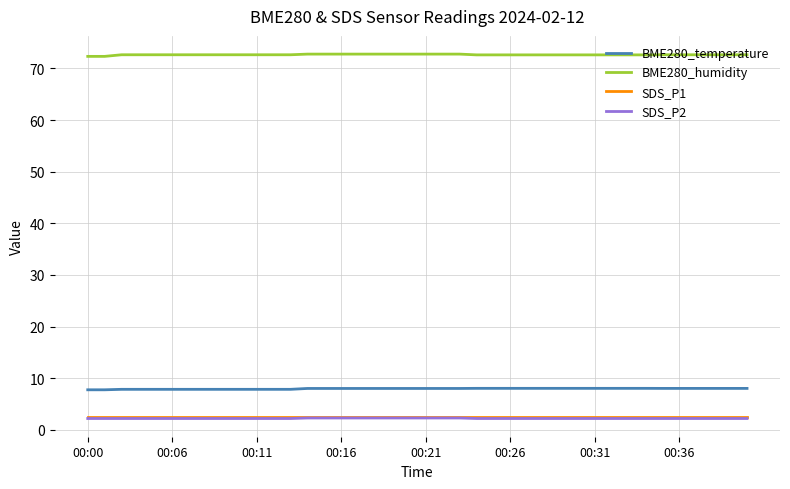

What is the sum of all BME280_temperature values?

318.7